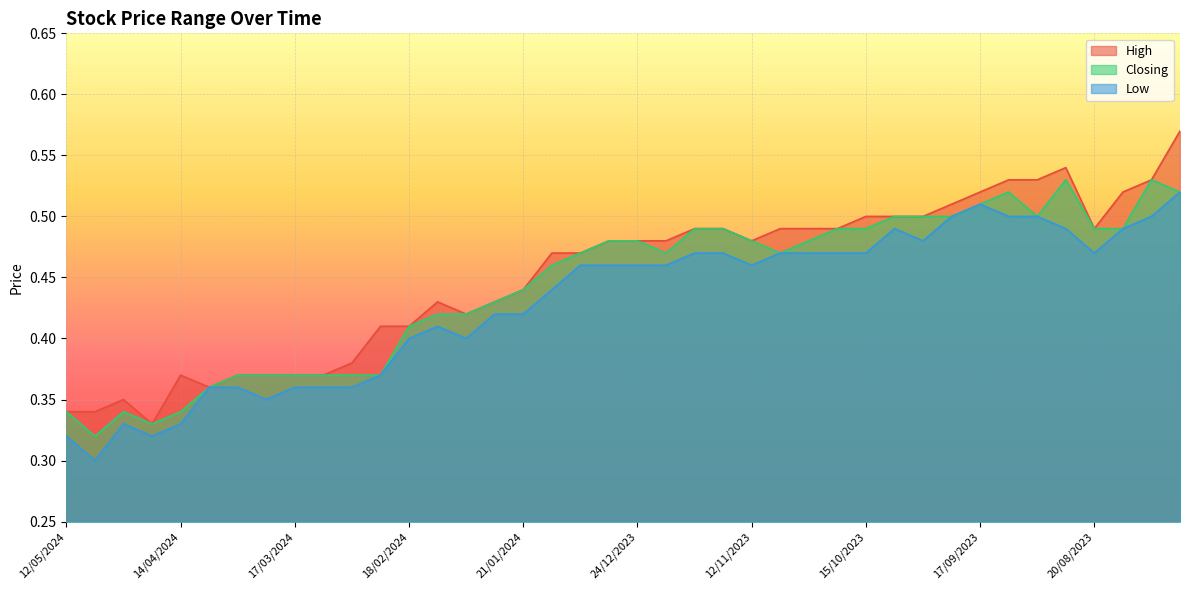

Rank the categories by Closing value from highest to lowest.

27/08/2023, 06/08/2023, 10/09/2023, 30/07/2023, 17/09/2023, 08/10/2023, 01/10/2023, 24/09/2023, 03/09/2023, 10/12/2023, 19/11/2023, 22/10/2023, 15/10/2023, 20/08/2023, 13/08/2023, 31/12/2023, 24/12/2023, 12/11/2023, 29/10/2023, 07/01/2024, 17/12/2023, 05/11/2023, 14/01/2024, 21/01/2024, 28/01/2024, 11/02/2024, 04/02/2024, 18/02/2024, 31/03/2024, 24/03/2024, 17/03/2024, 10/03/2024, 03/03/2024, 25/02/2024, 07/04/2024, 12/05/2024, 28/04/2024, 14/04/2024, 21/04/2024, 05/05/2024